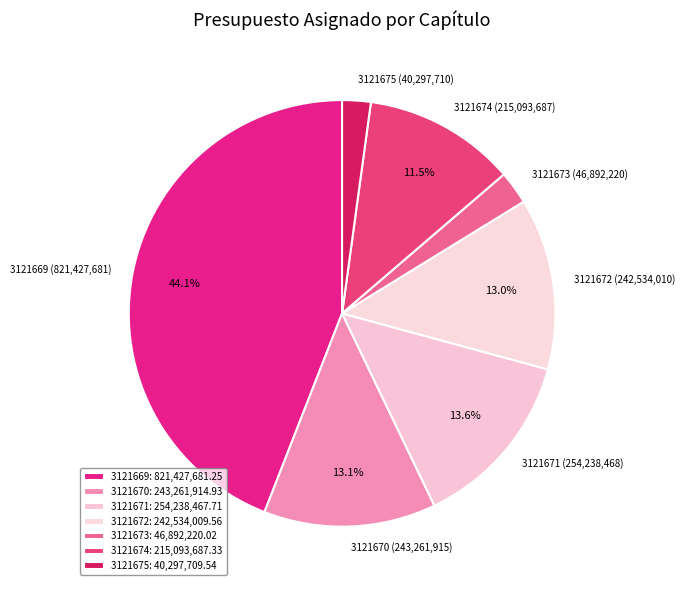

Is there any slice that represents more than half of the pie?

No